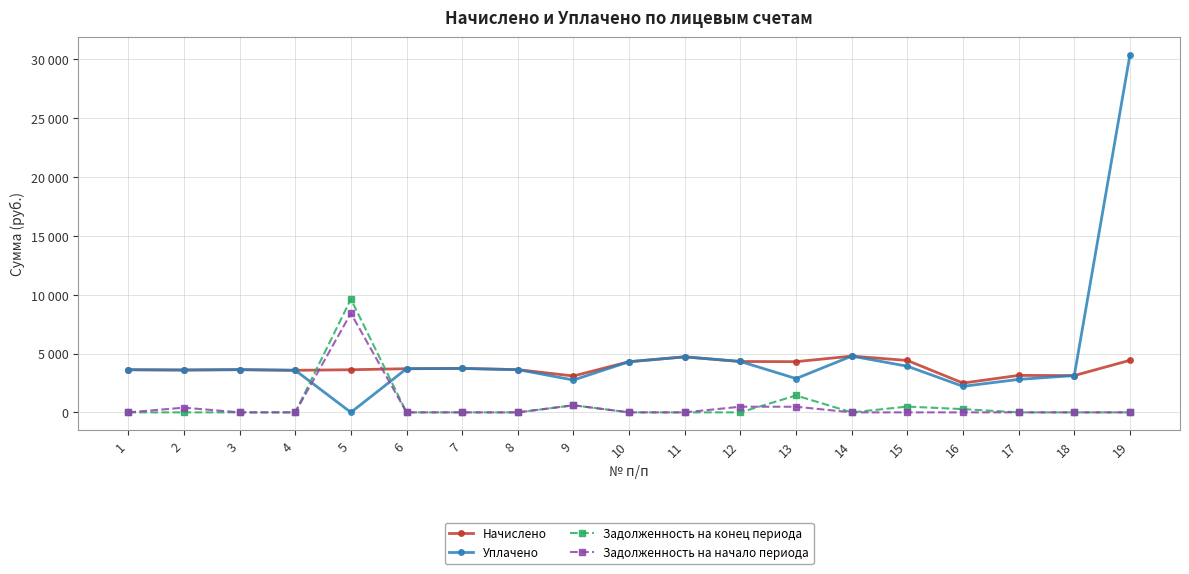

Between 10 and 16, which series saw the biggest shift?

Уплачено